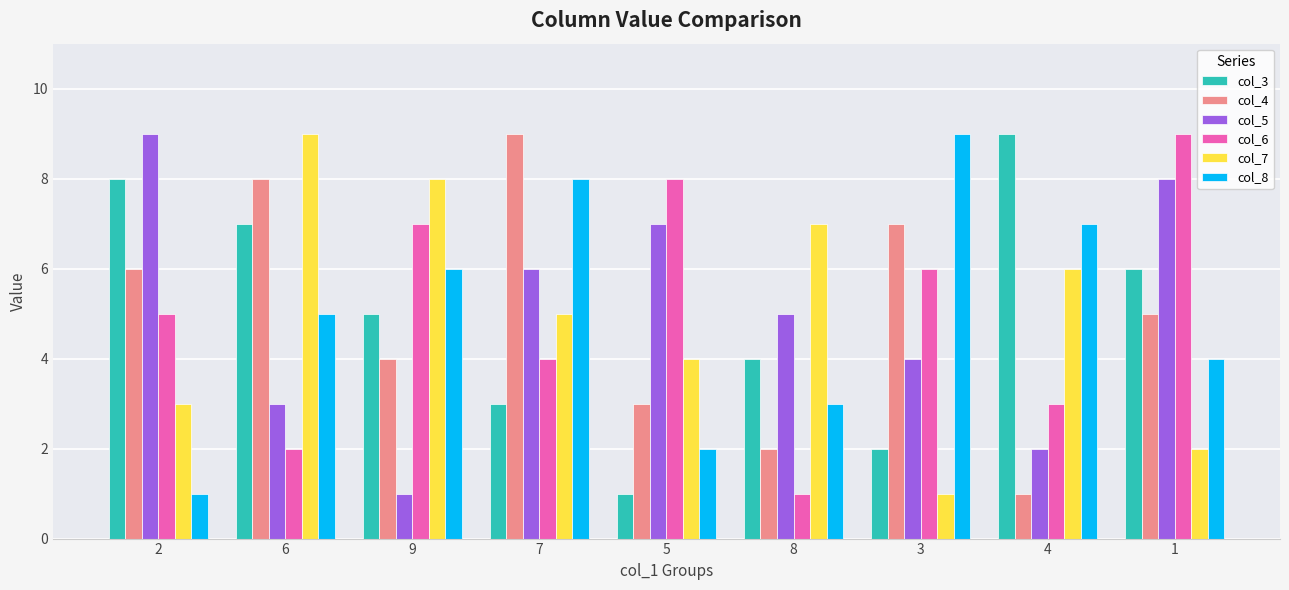

What is the lowest value of the col_7 series?

1